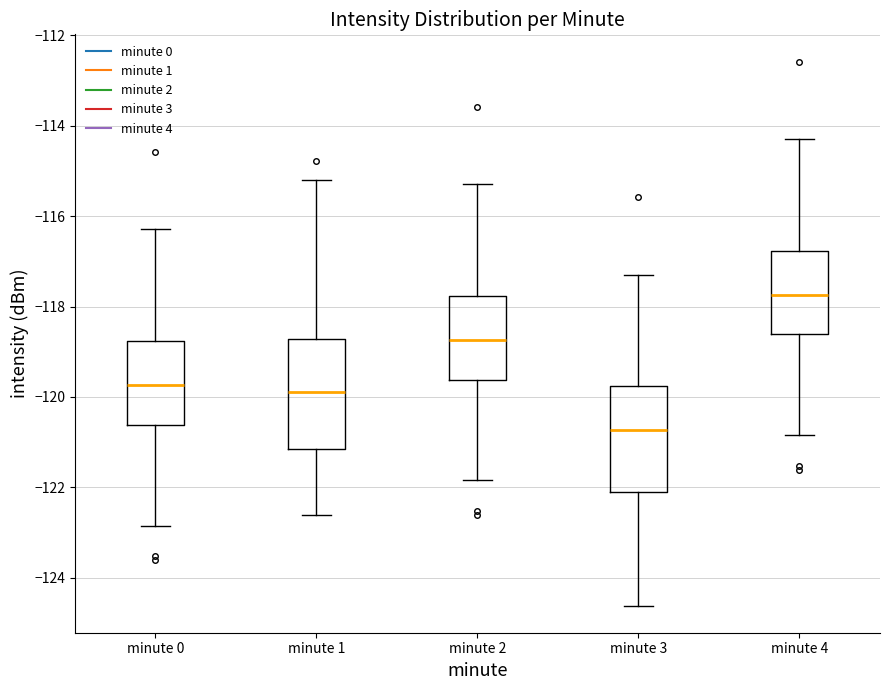

Reading left to right, read every box against the y-axis: the position of its median line, the range the box covers, and the ends of its whiskers. The values are not printed on the chart, so give them approximately, as read against the axis.

minute 0: median -119.8, box -120.6 to -118.8, whiskers -122.8 to -116.2
minute 1: median -119.8, box -121.2 to -118.8, whiskers -122.6 to -115.2
minute 2: median -118.8, box -119.6 to -117.8, whiskers -121.8 to -115.2
minute 3: median -120.8, box -122.0 to -119.8, whiskers -124.6 to -117.2
minute 4: median -117.8, box -118.6 to -116.8, whiskers -120.8 to -114.2